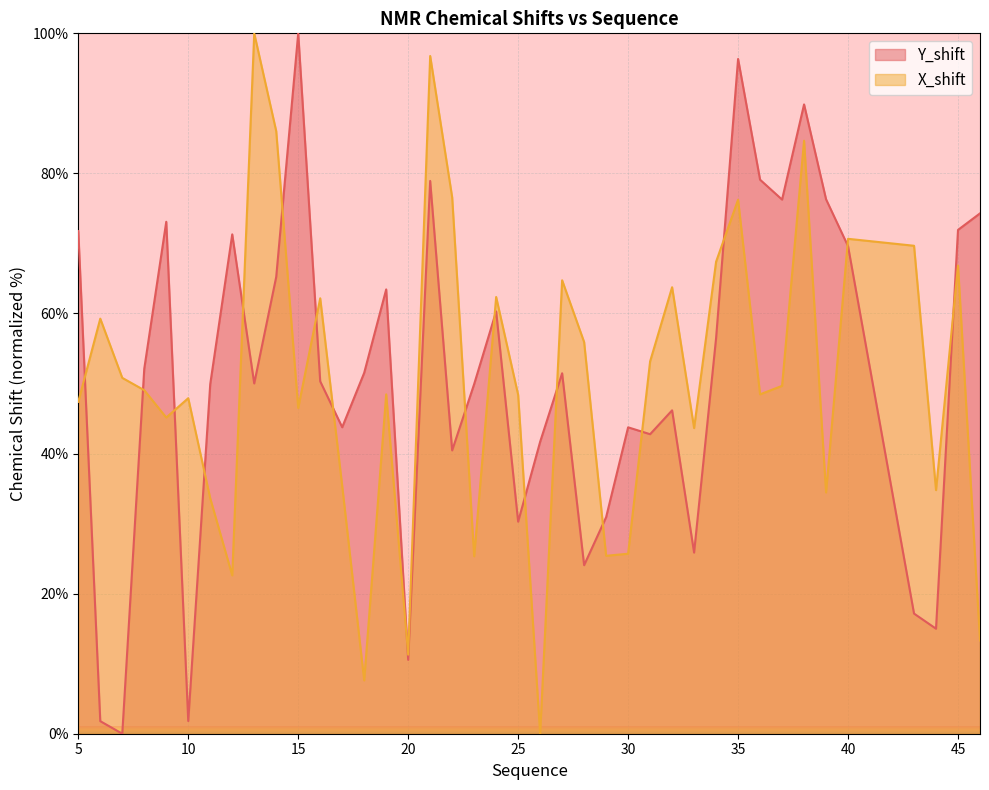

What is the approximate value of X_shift at 38?

84.7